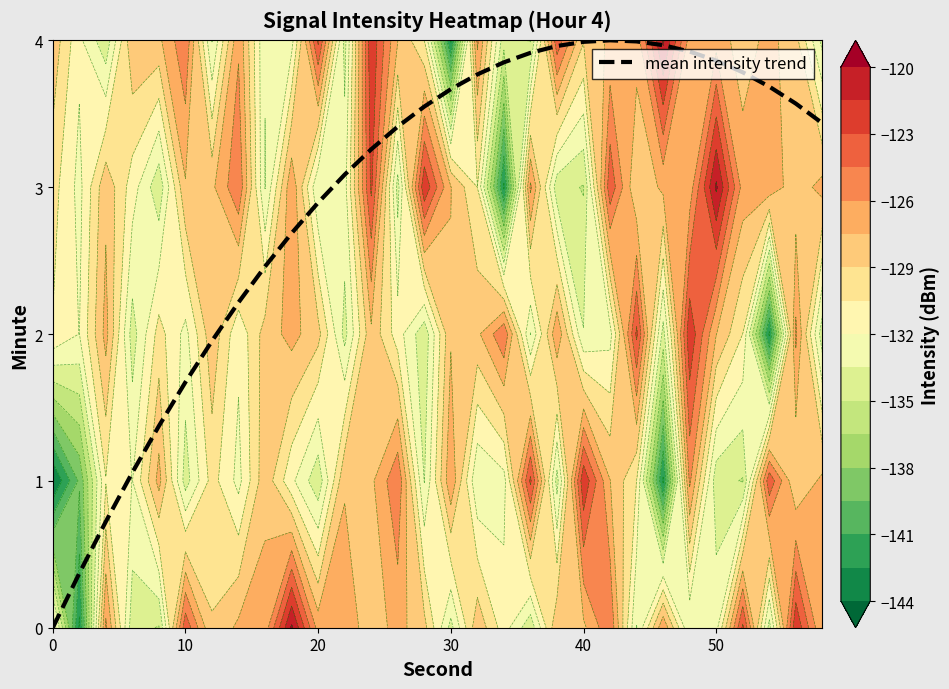

What is the maximum value for mean intensity trend?

4.0